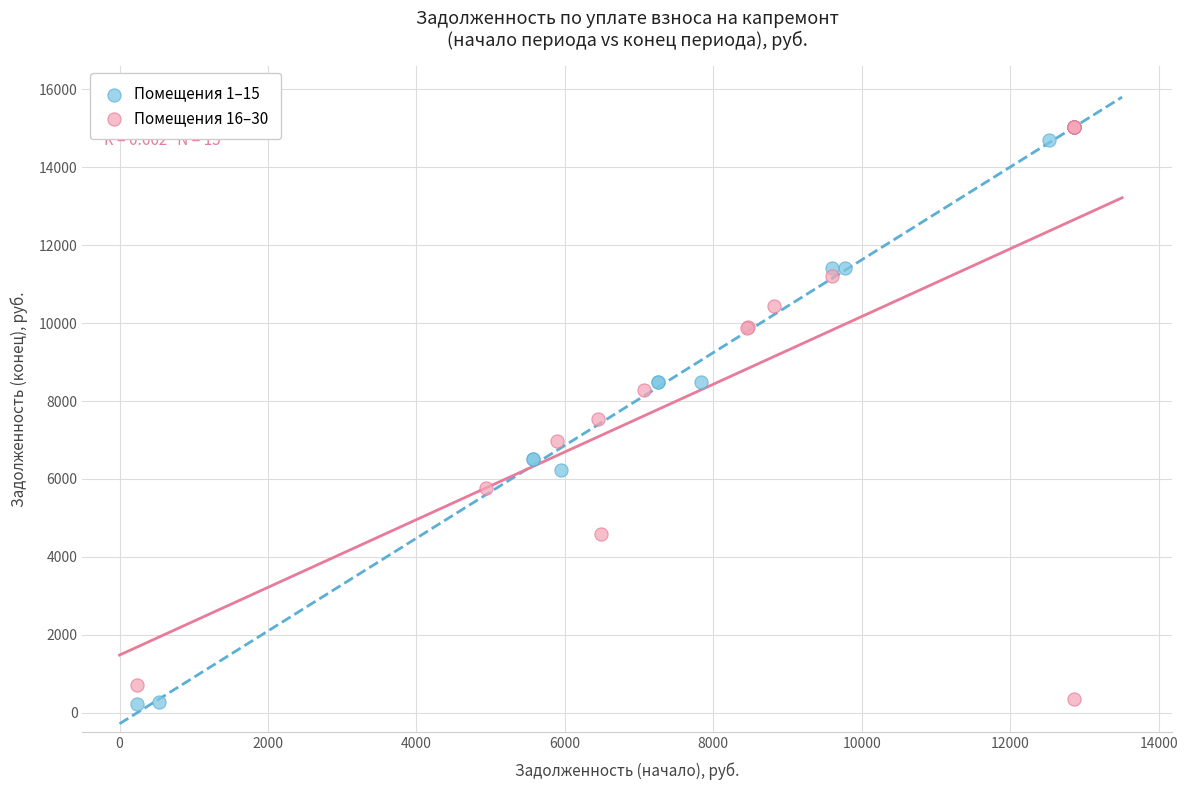

Which series has the widest spread of Y values?

Помещения 1–15